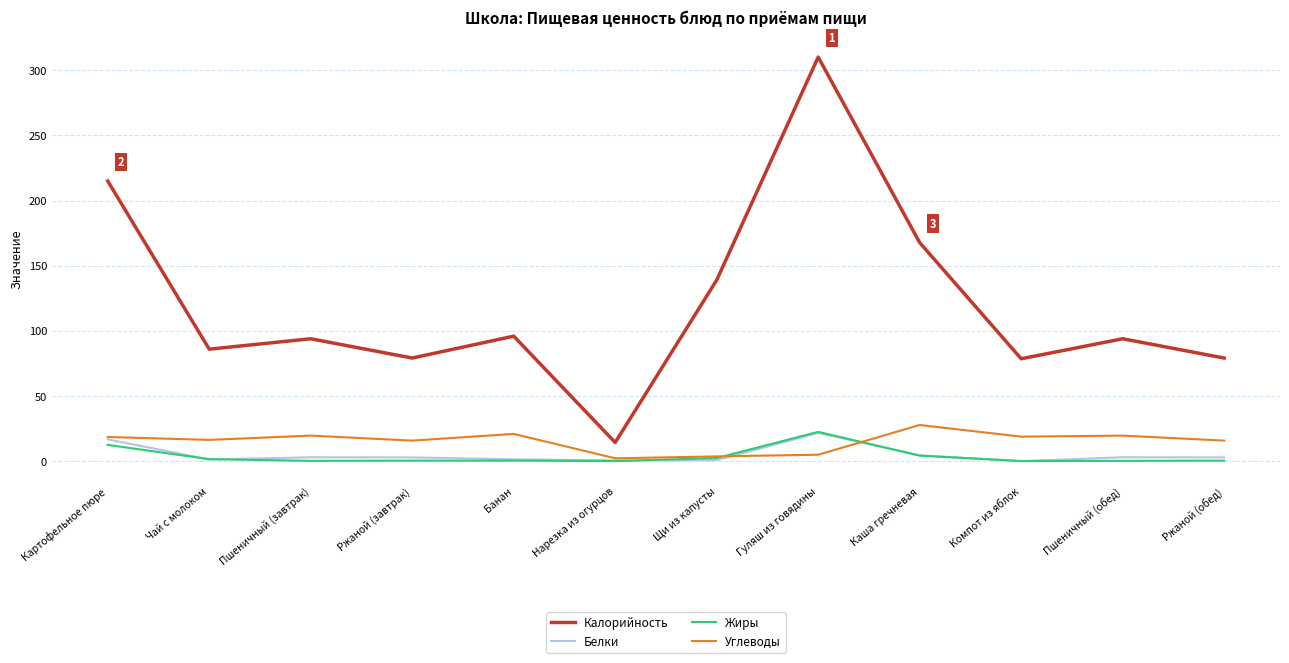

True or false: Углеводы has a value of 15.8 at Ржаной (завтрак).

True